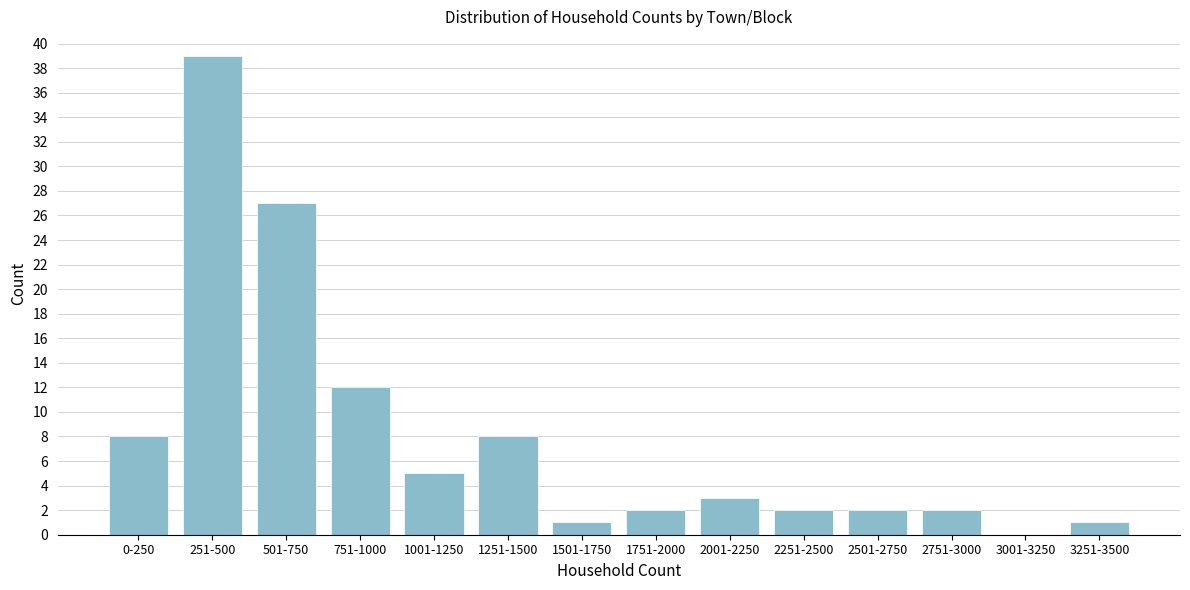

Reading left to right, what are all the values shown in this chart?

0-250=8	251-500=39	501-750=27	751-1000=12	1001-1250=5	1251-1500=8	1501-1750=1	1751-2000=2	2001-2250=3	2251-2500=2	2501-2750=2	2751-3000=2	3001-3250=0	3251-3500=1